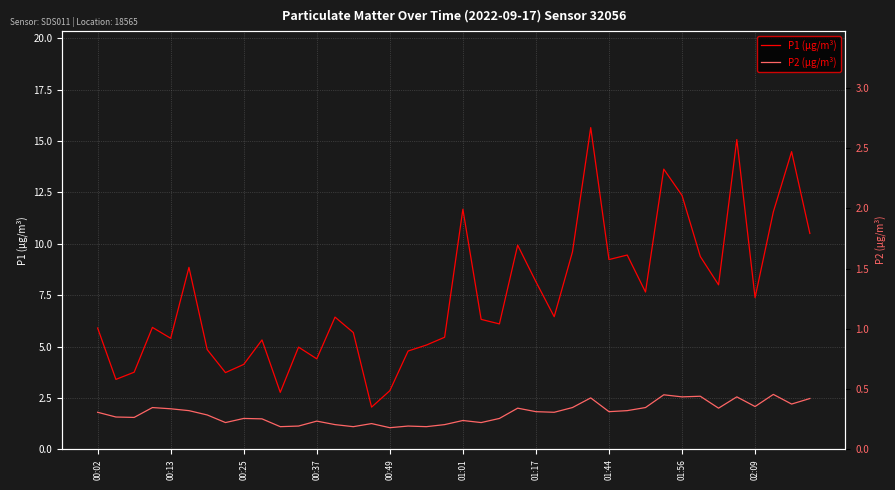

Which has a higher value, 25 or 39?

39